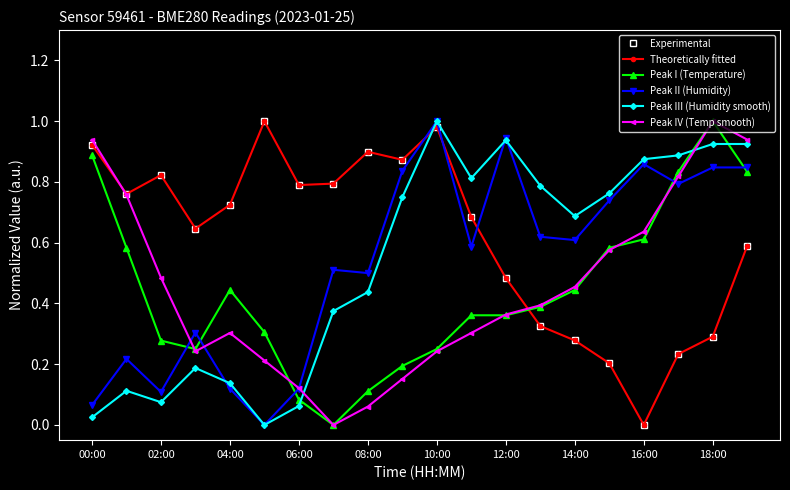

Does the chart have visible grid lines?

No